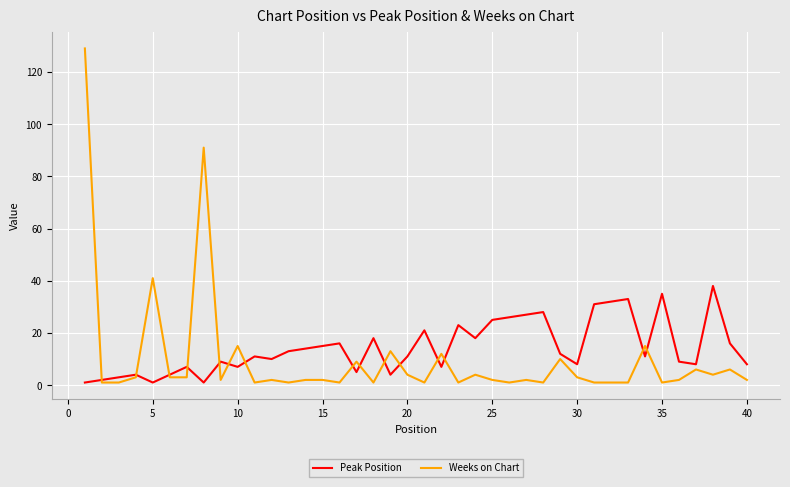

What is the sum of all Weeks on Chart values?

401